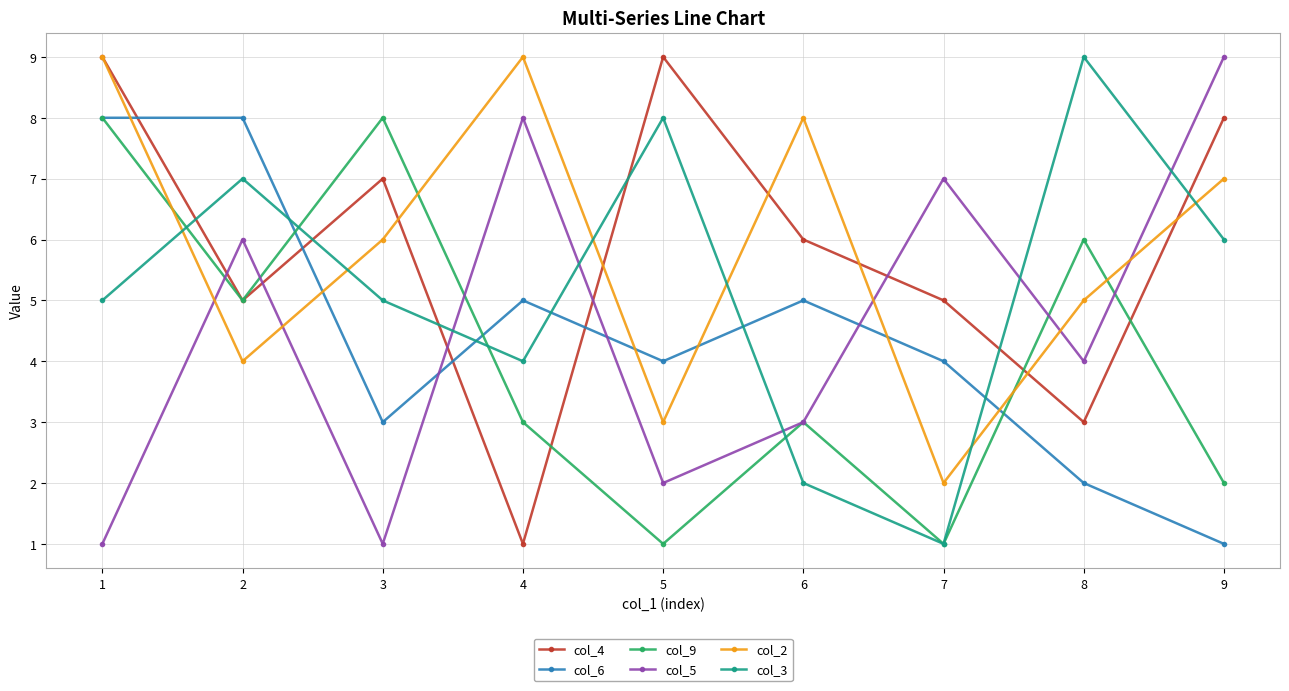

What is the sum of all col_9 values?

37